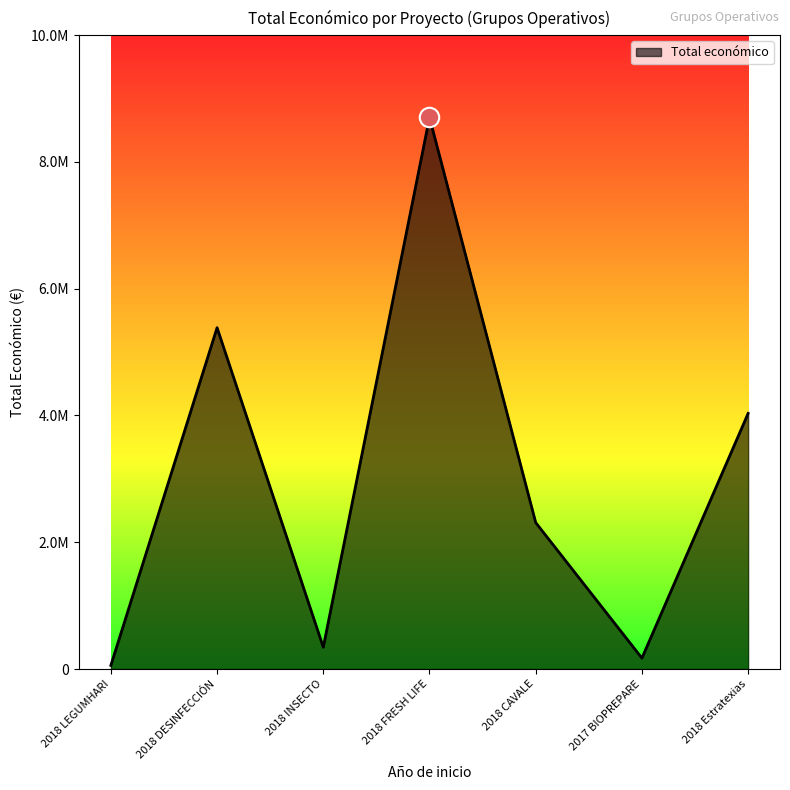

Between 2018 INSECTO and 2018 CAVALE, which is larger?

2018 CAVALE